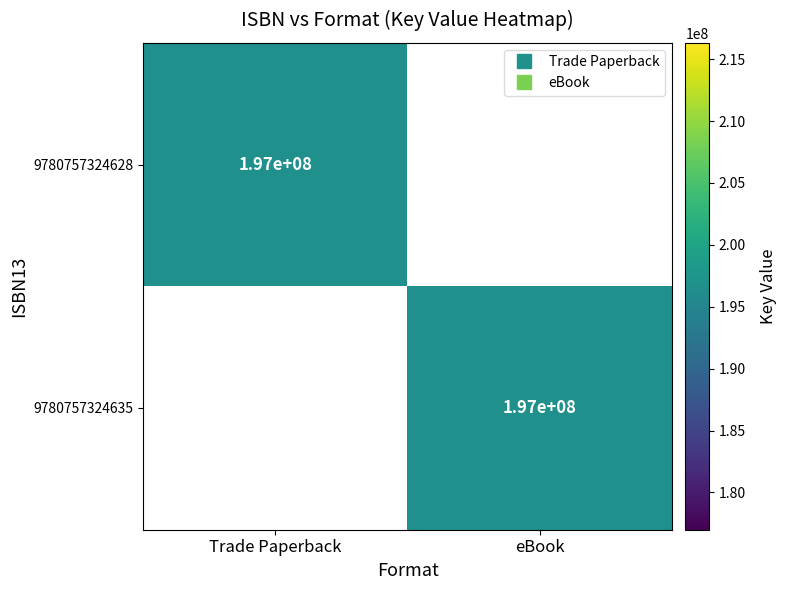

How many positive values does the 9780757324635 series have?

1